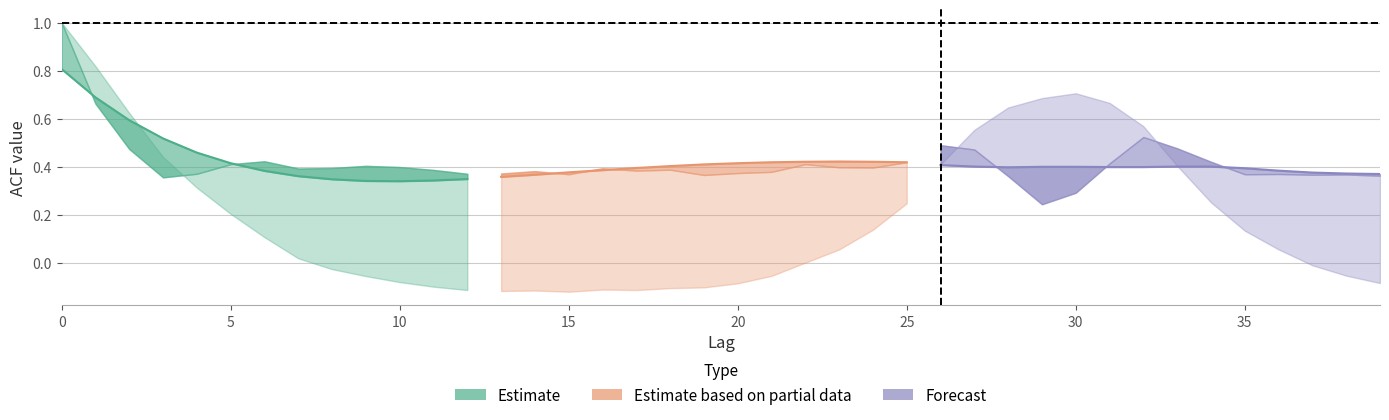

Reading left to right, list all the values displayed in this chart.

acf_shown: 0=1.0	1=0.7	2=0.5	3=0.4	4=0.4	5=0.4	6=0.4	7=0.4	8=0.4	9=0.4	10=0.4	11=0.4	12=0.4	13=0.4	14=0.4	15=0.4	16=0.4	17=0.4	18=0.4	19=0.4	20=0.4	21=0.4	22=0.4	23=0.4	24=0.4	25=0.4	26=0.5	27=0.5	28=0.4	29=0.2	30=0.3	31=0.4	32=0.5	33=0.5	34=0.4	35=0.4	36=0.4	37=0.4	38=0.4	39=0.4
acf_shown_smooth: 0=0.8	1=0.7	2=0.6	3=0.5	4=0.5	5=0.4	6=0.4	7=0.4	8=0.3	9=0.3	10=0.3	11=0.3	12=0.3	13=0.4	14=0.4	15=0.4	16=0.4	17=0.4	18=0.4	19=0.4	20=0.4	21=0.4	22=0.4	23=0.4	24=0.4	25=0.4	26=0.4	27=0.4	28=0.4	29=0.4	30=0.4	31=0.4	32=0.4	33=0.4	34=0.4	35=0.4	36=0.4	37=0.4	38=0.4	39=0.4
acf_li: 0=1.0	1=0.8	2=0.6	3=0.4	4=0.3	5=0.2	6=0.1	7=0.0	8=-0.0	9=-0.1	10=-0.1	11=-0.1	12=-0.1	13=-0.1	14=-0.1	15=-0.1	16=-0.1	17=-0.1	18=-0.1	19=-0.1	20=-0.1	21=-0.1	22=0.0	23=0.1	24=0.1	25=0.2	26=0.4	27=0.6	28=0.6	29=0.7	30=0.7	31=0.7	32=0.6	33=0.4	34=0.3	35=0.1	36=0.1	37=-0.0	38=-0.1	39=-0.1